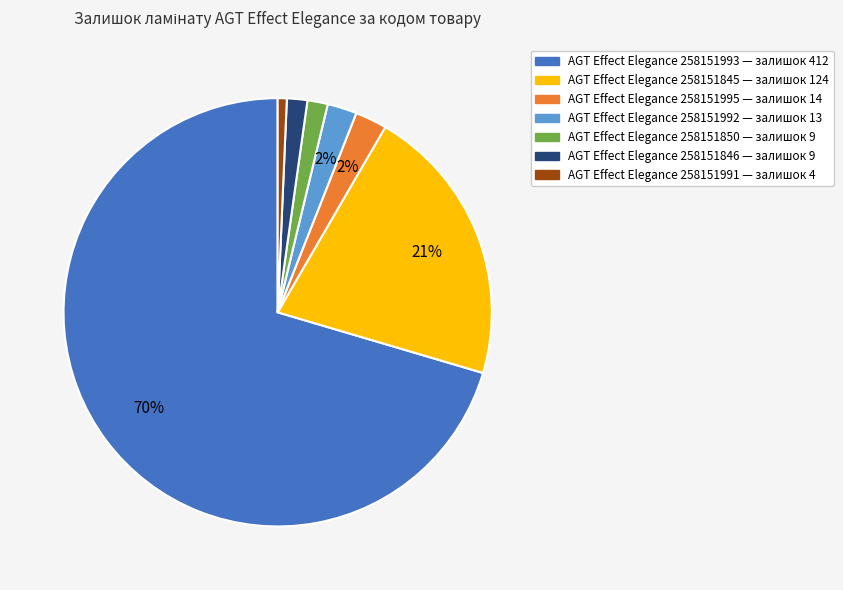

Is there any slice that represents more than half of the pie?

Yes